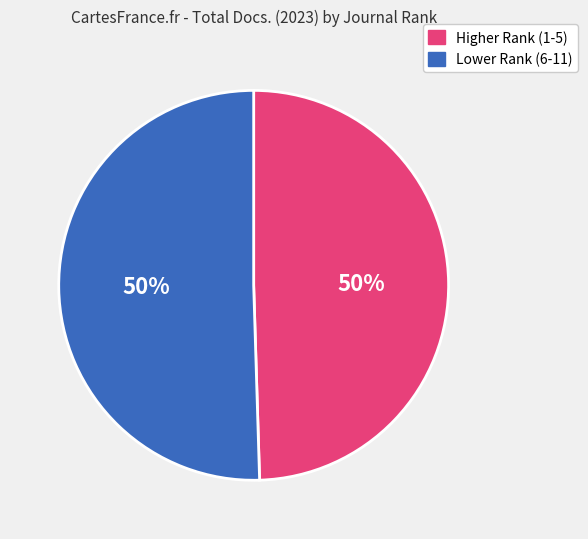

To the nearest percent, what is the average slice percentage?

50%